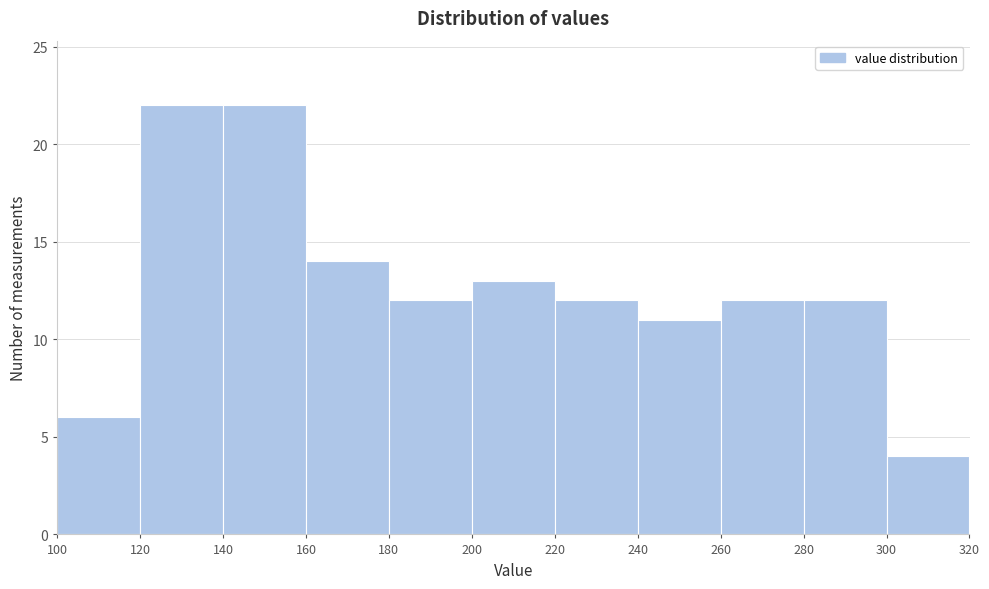

Reading left to right, list every bar in this chart as the range it spans on the x-axis followed by its height. The values are not printed on the chart, so give them approximately, as read against the axis.

100 to 120: 6
120 to 140: 22
140 to 160: 22
160 to 180: 14
180 to 200: 12
200 to 220: 13
220 to 240: 12
240 to 260: 11
260 to 280: 12
280 to 300: 12
300 to 320: 4